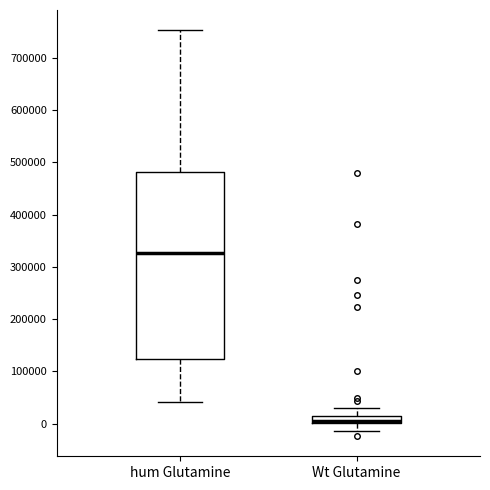

Where is the upper edge of the box for Wt Glutamine on the y-axis? The values are not printed on the chart, so give them approximately, as read against the axis.

10000